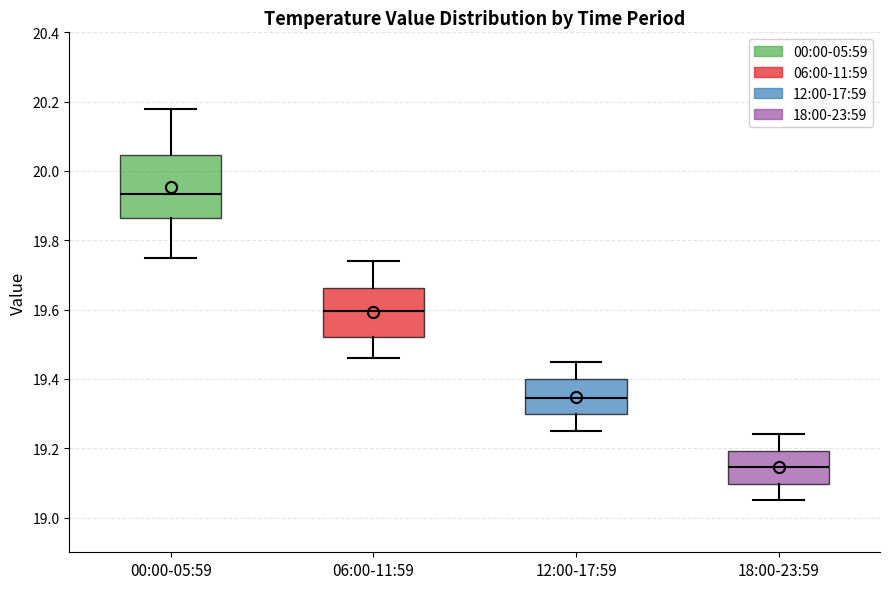

Where does the median line of the box for 12:00-17:59 sit on the y-axis? The values are not printed on the chart, so give them approximately, as read against the axis.

19.34